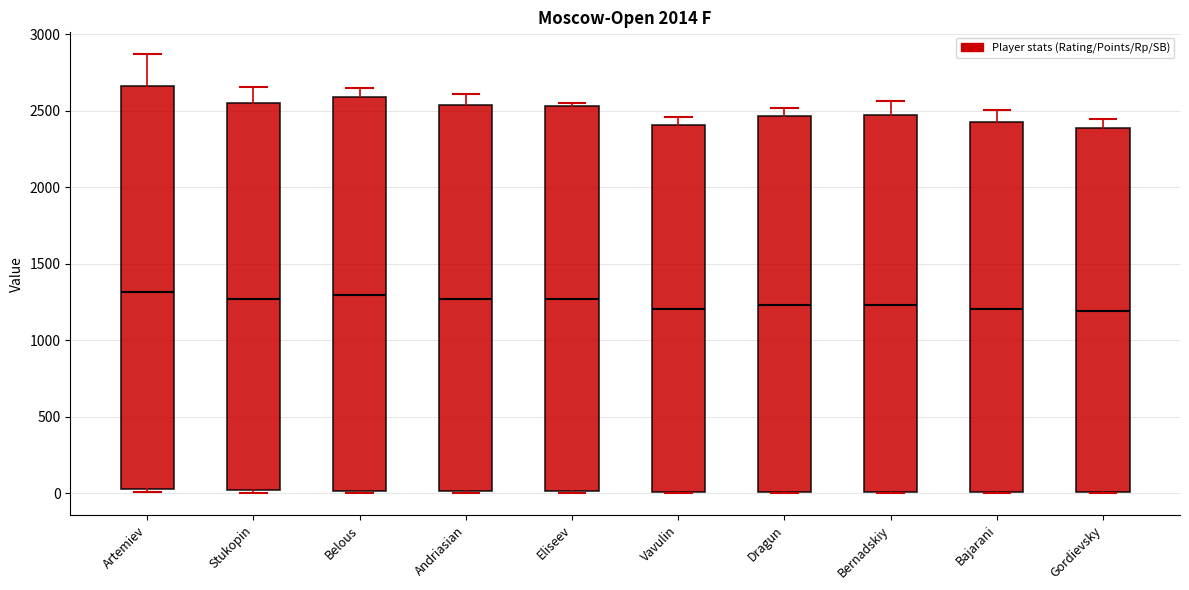

Where does the upper whisker of the box for Andriasian end on the y-axis? The values are not printed on the chart, so give them approximately, as read against the axis.

2600